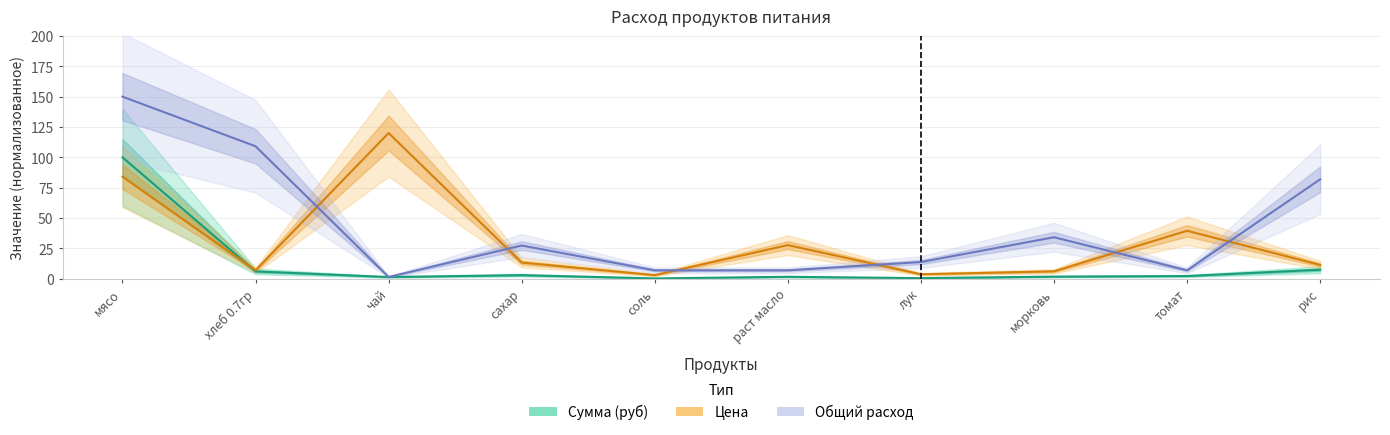

Where is Цена nearest to the value 61?

томат